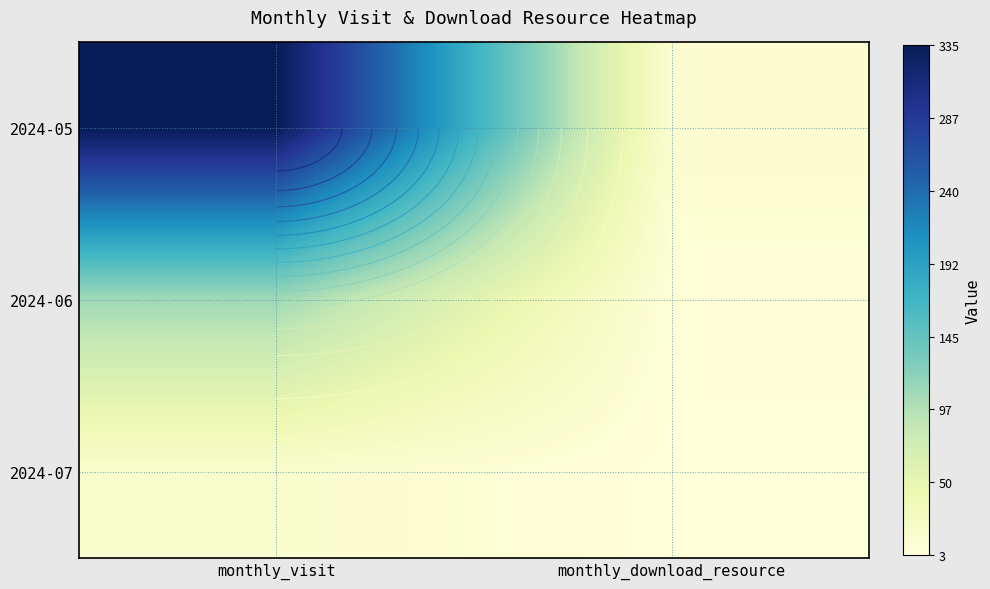

List the series in order of their overall mean, highest first.

2024-05, 2024-06, 2024-07